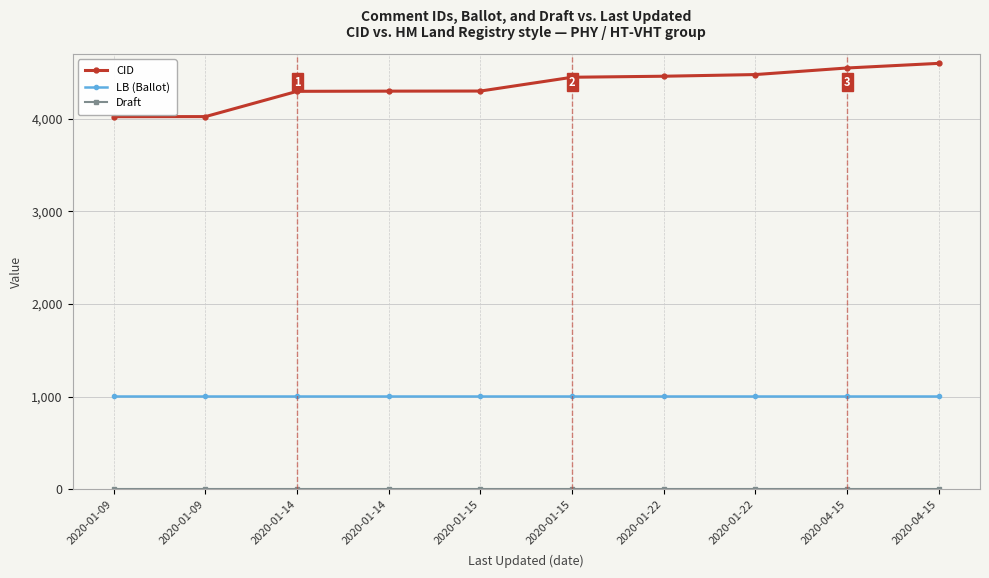

What is the label of the 7th point from the right?

2020-01-14